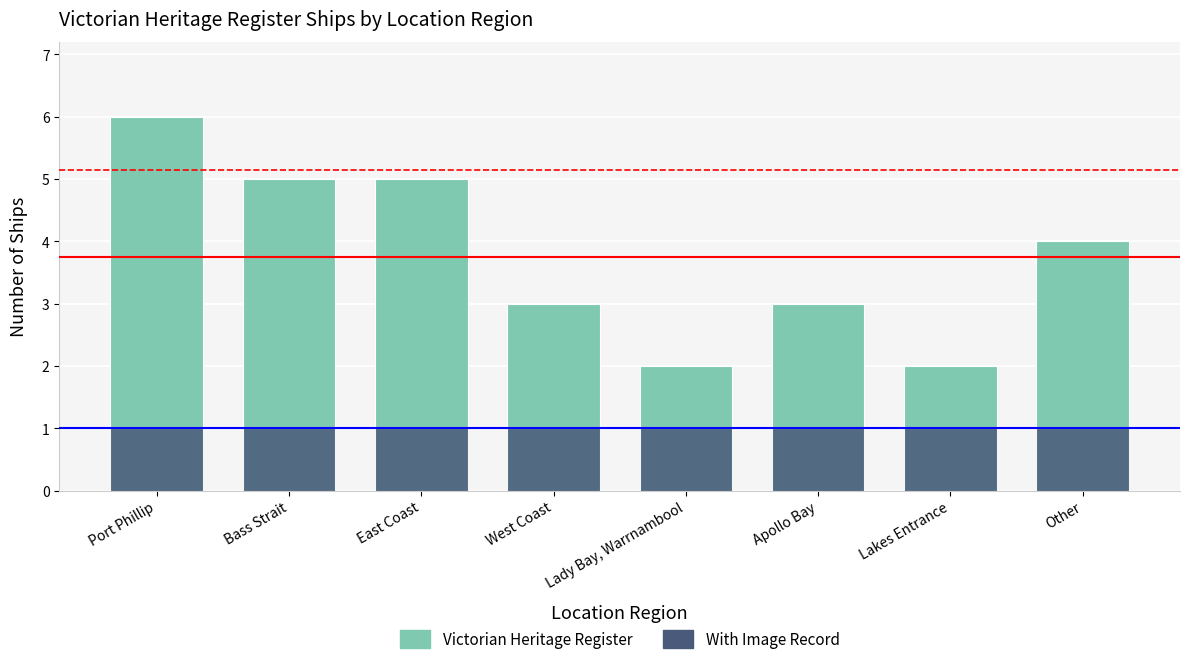

Which series has the largest total across all categories?

Victorian Heritage Register